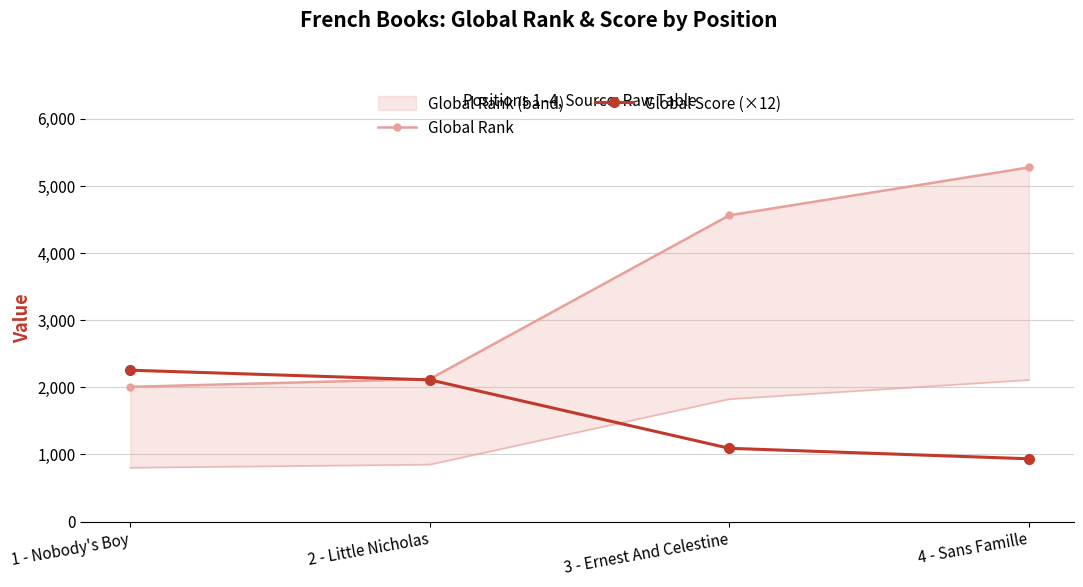

What is the total value across all series at 1 - Nobody's Boy?

4264